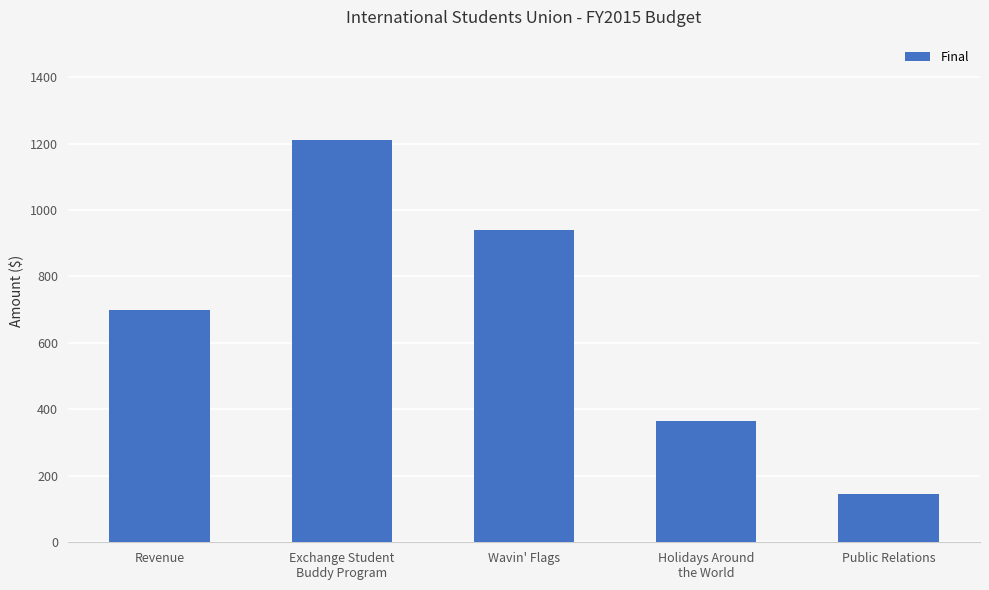

What is the change in value from Holidays Around
the World to Public Relations?

-220